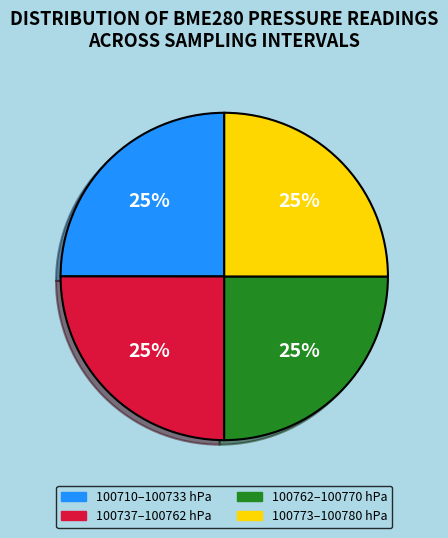

Count the number of slices in the pie.

4